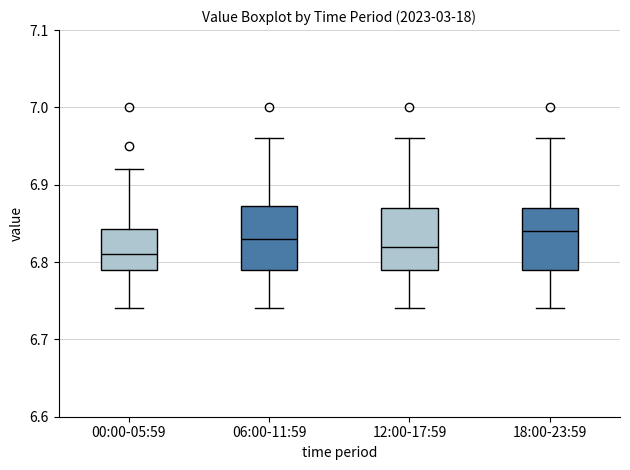

Which box's median line is the lowest?

00:00-05:59